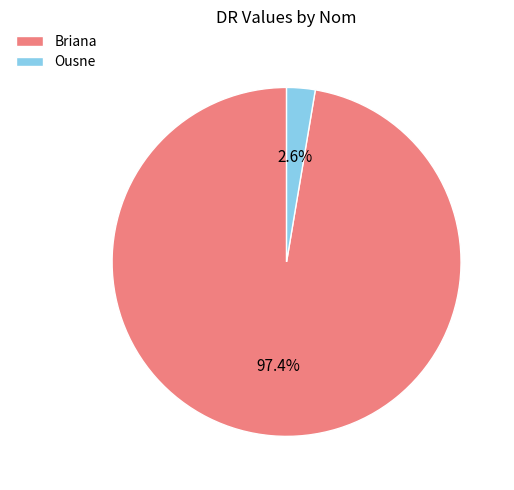

Between Ousne and Briana, which is larger?

Briana